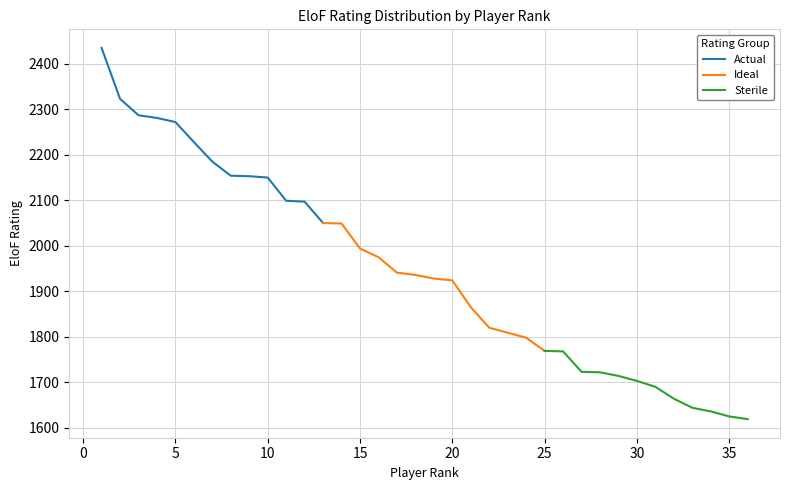

What is the ratio of the value at 31 to the value at 10?

0.8